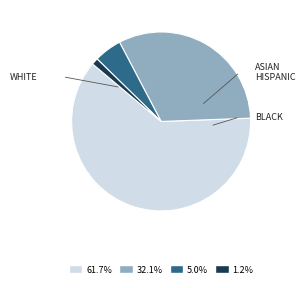

Is there a majority slice in this chart?

Yes